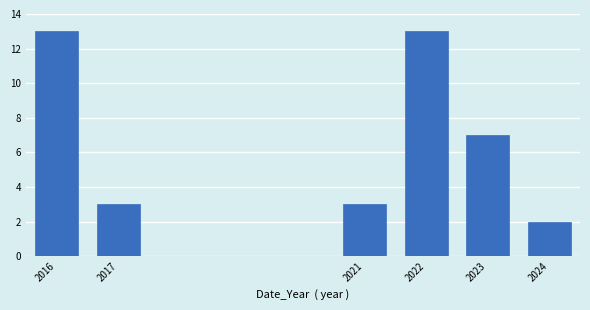

Reading right to left, list all the values displayed in this chart.

2	7	13	3	3	13